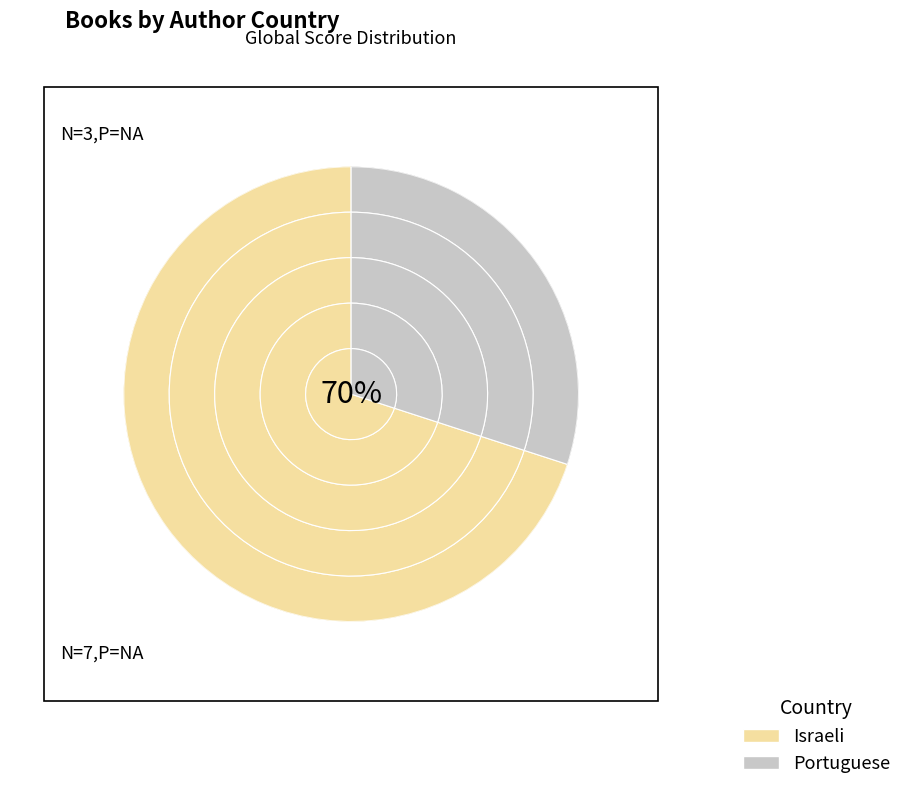

How much of the chart is everything except Portuguese?

70.0%